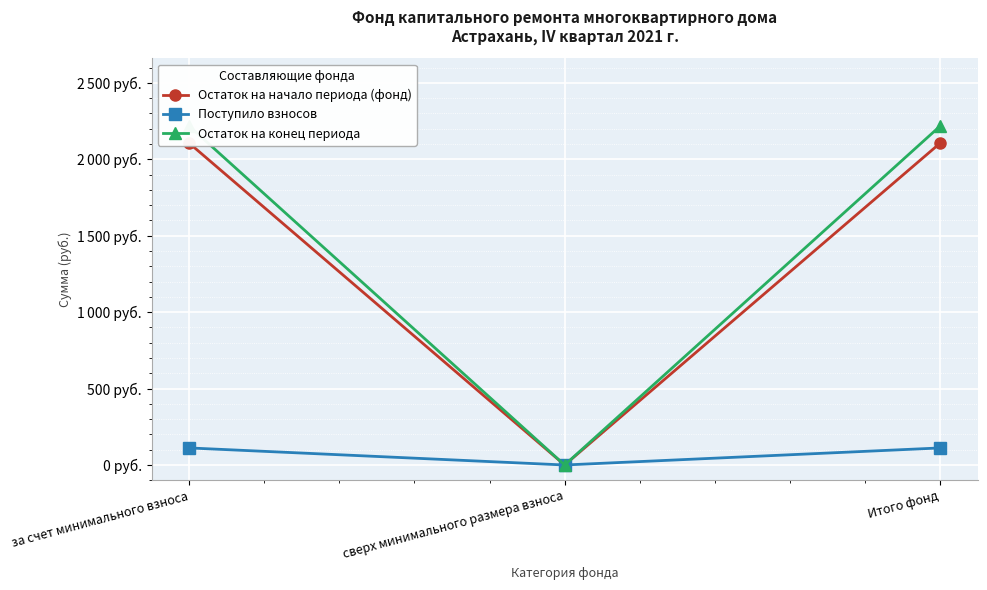

Which series has the widest spread of values?

Остаток на конец периода